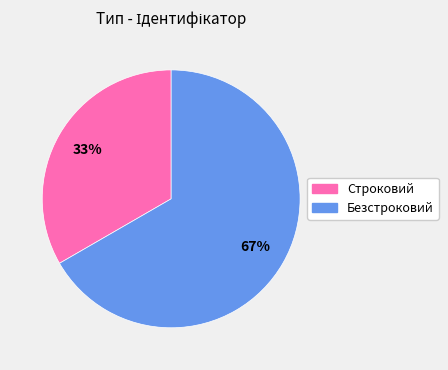

Does any single category account for the majority?

Yes